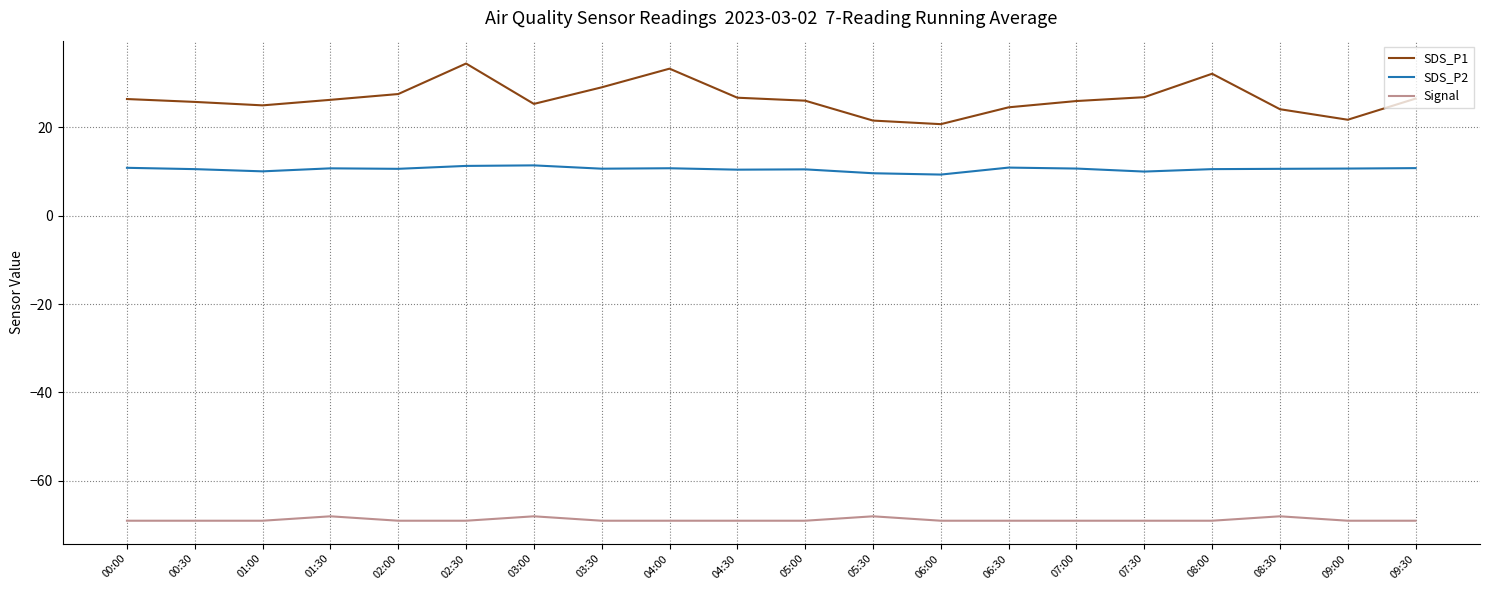

Is it true that Signal equals -69.0 at 04:00?

True